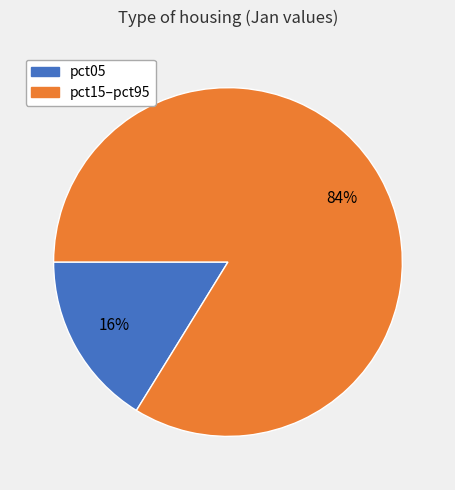

To the nearest percent, what is the average slice percentage?

50%